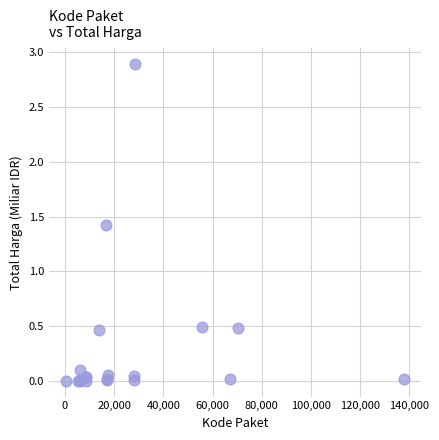

What Y value in the scatter plot is closest to 1?

1.4